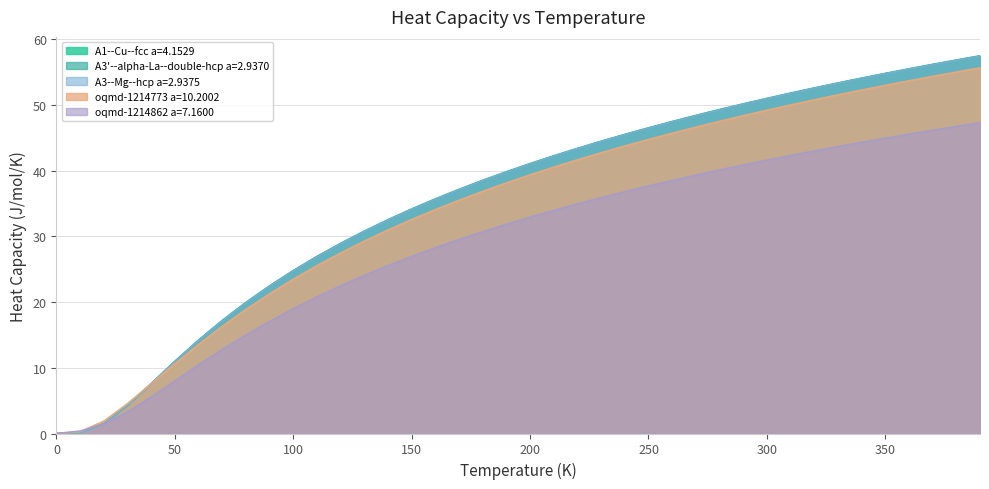

List the labels in order of A3'--alpha-La--double-hcp a=2.9370 value, smallest first.

0.0, 10.0, 20.0, 30.0, 40.0, 50.0, 60.0, 70.0, 80.0, 90.0, 100.0, 110.0, 120.0, 130.0, 140.0, 150.0, 160.0, 170.0, 180.0, 190.0, 200.0, 210.0, 220.0, 230.0, 240.0, 250.0, 260.0, 270.0, 280.0, 290.0, 300.0, 310.0, 320.0, 330.0, 340.0, 350.0, 360.0, 370.0, 380.0, 390.0